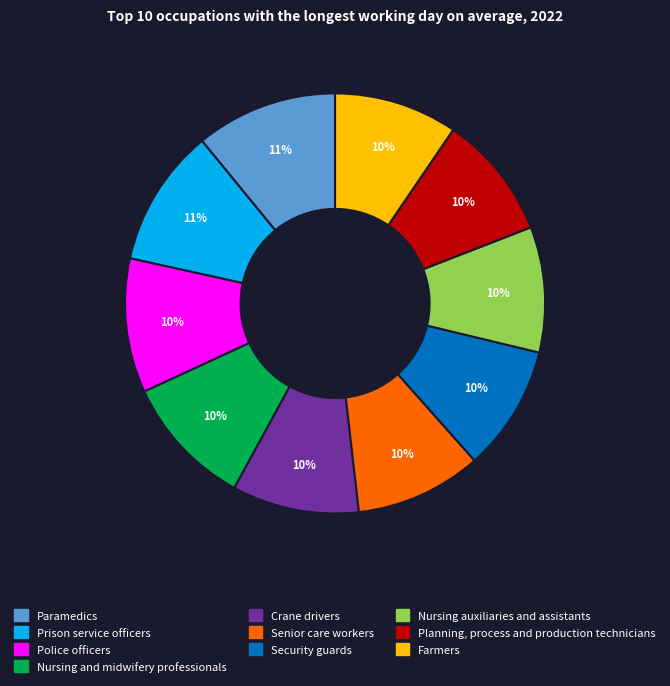

How many segments does this pie chart have?

10